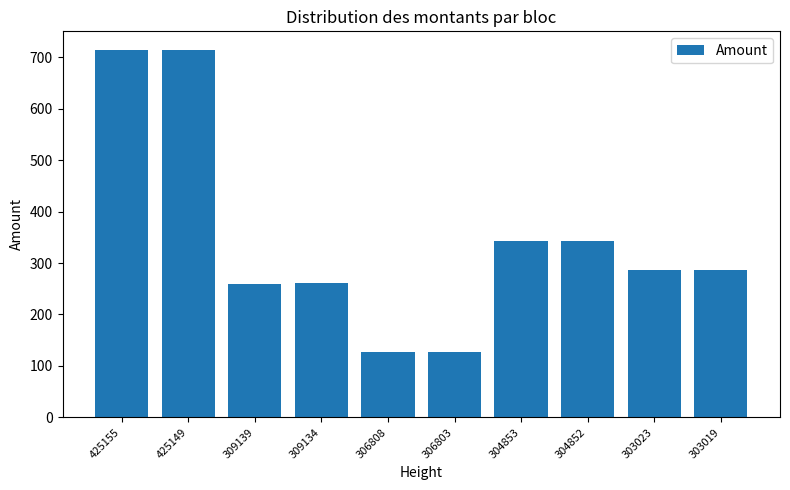

Is it true that the value at 309134 is 260.5?

True